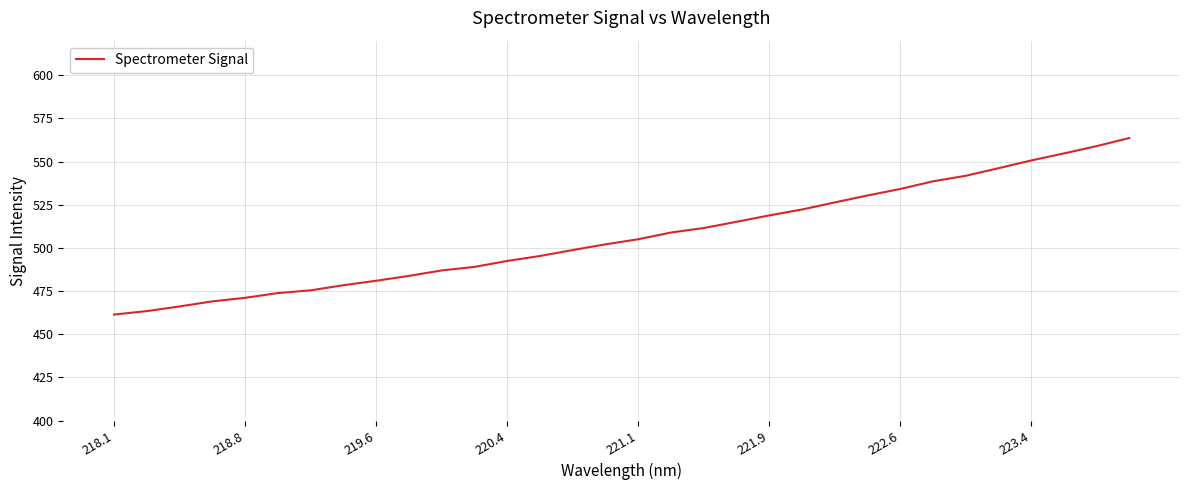

What is the greatest value displayed?

563.6